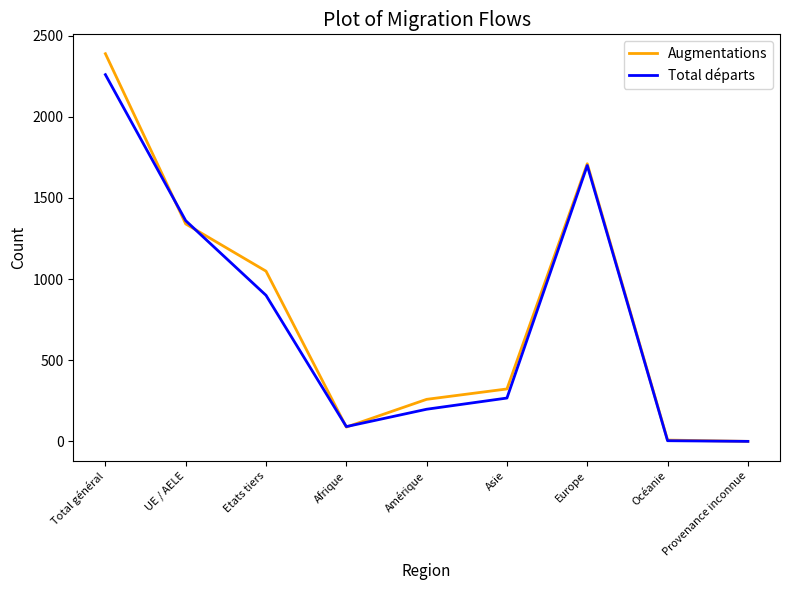

At which label does Total départs reach its peak?

Total général